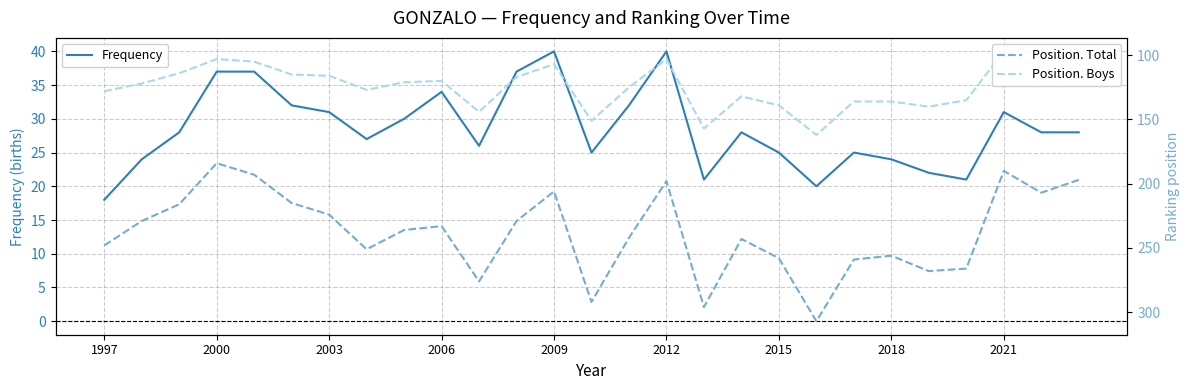

True or false: Position. Boys and Position. Total cross at least once.

False